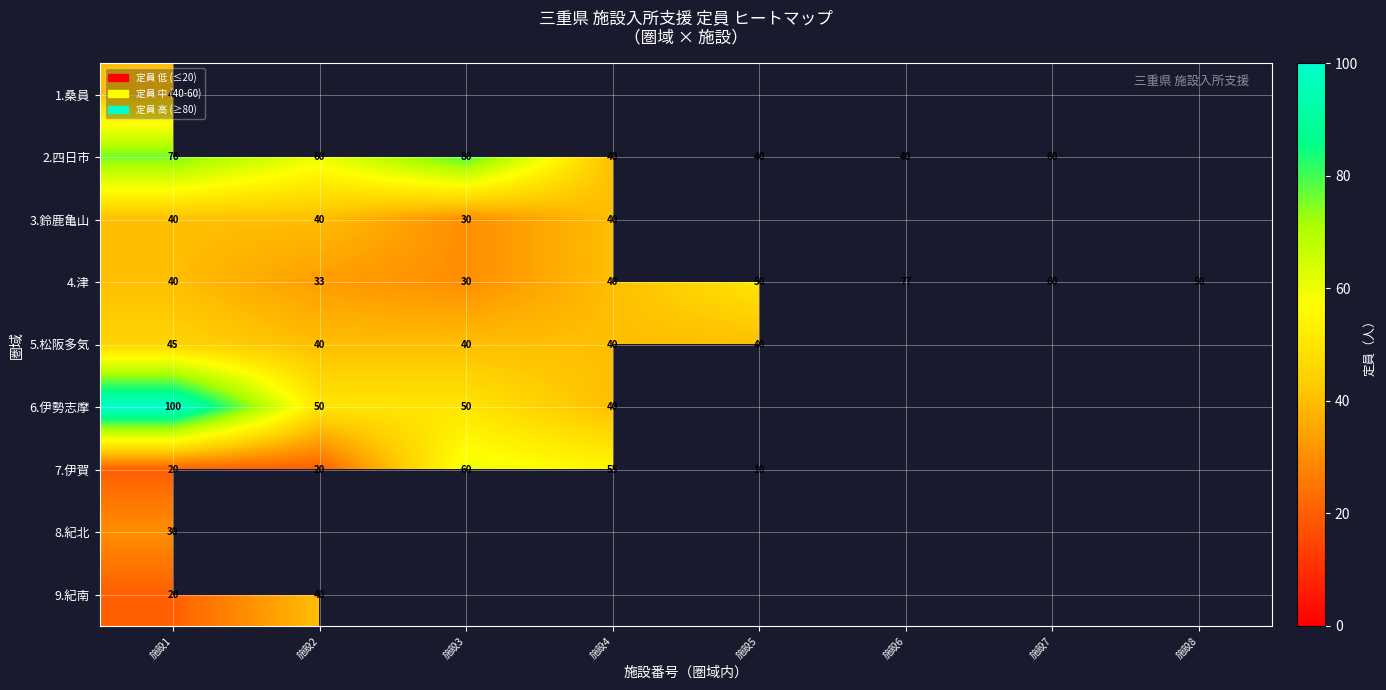

True or false: 6.伊勢志摩 has a value of 50 at 施設3.

True